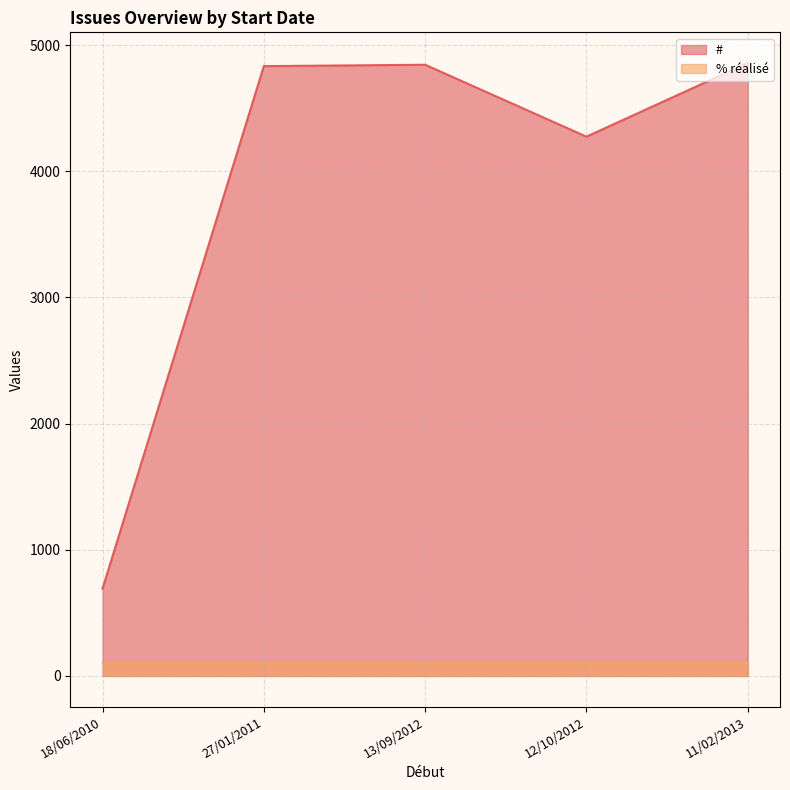

True or false: % réalisé and # cross at least once.

False